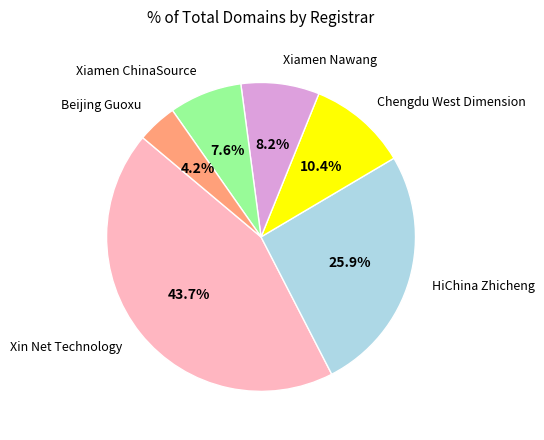

To the nearest percent, what is the difference between the largest and smallest slice percentages?

40%